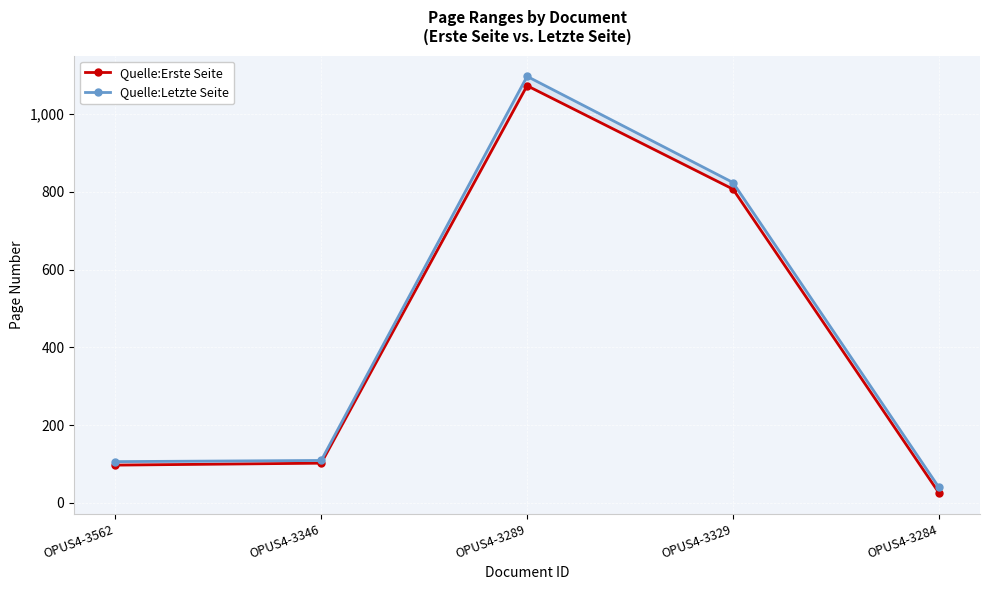

Reading left to right, list all the values displayed in this chart.

Quelle:Erste Seite: OPUS4-3562=97	OPUS4-3346=102	OPUS4-3289=1073	OPUS4-3329=807	OPUS4-3284=26
Quelle:Letzte Seite: OPUS4-3562=106	OPUS4-3346=109	OPUS4-3289=1097	OPUS4-3329=824	OPUS4-3284=40